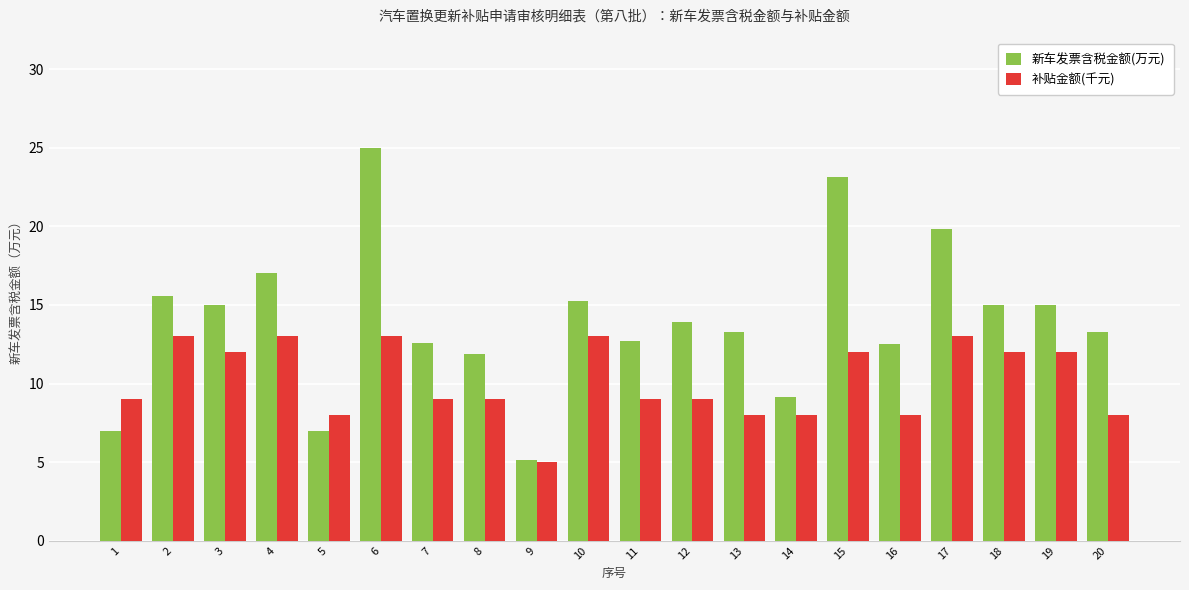

What is the difference between the maximum and minimum values in the 新车发票含税金额(万元) series?

19.9